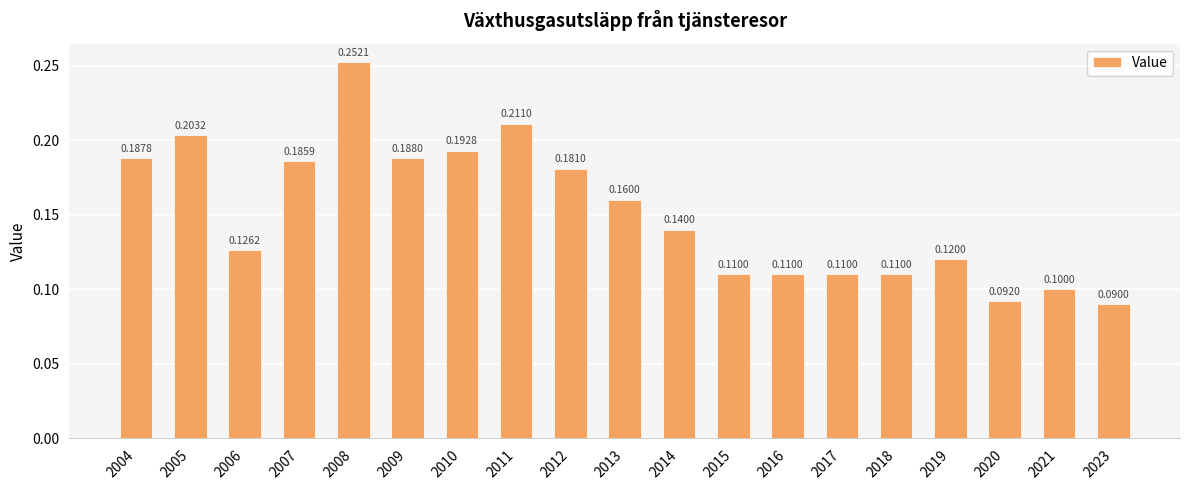

What is the sum of all values?

2.9